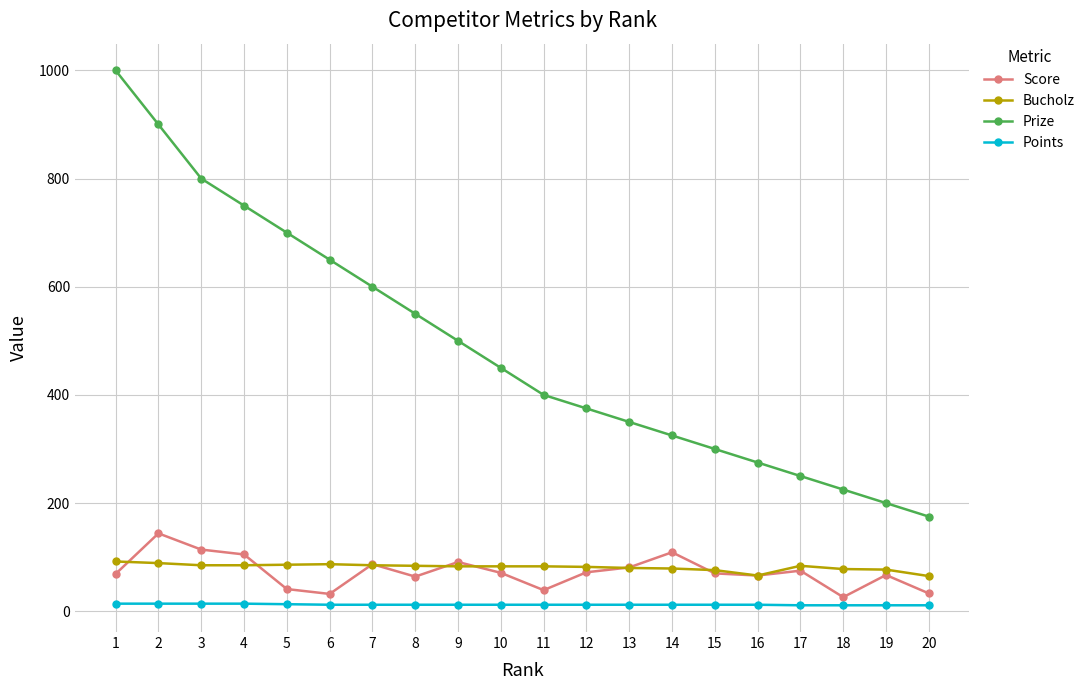

True or false: Score and Points intersect in this chart.

False